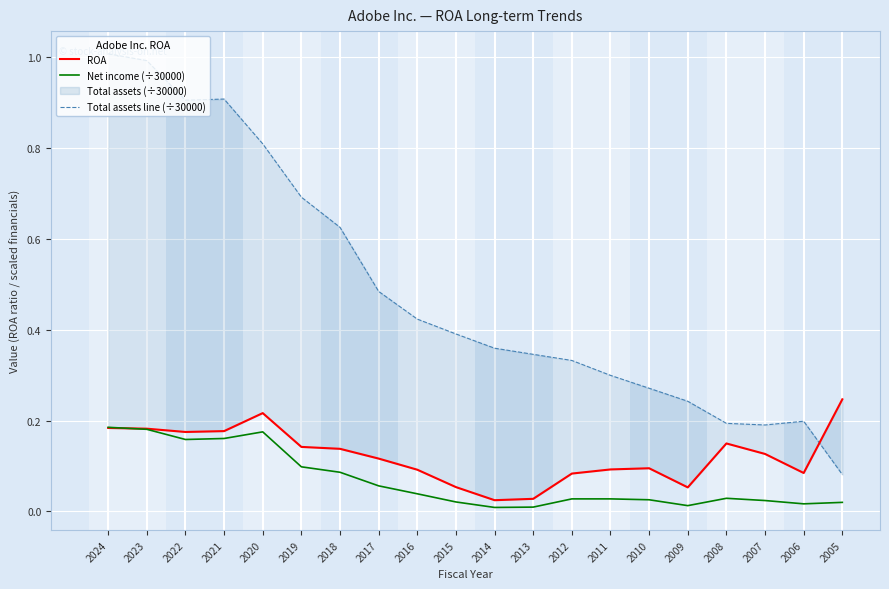

What is the value of the Total assets line (÷30000) point at the 1st from the left?

1.0